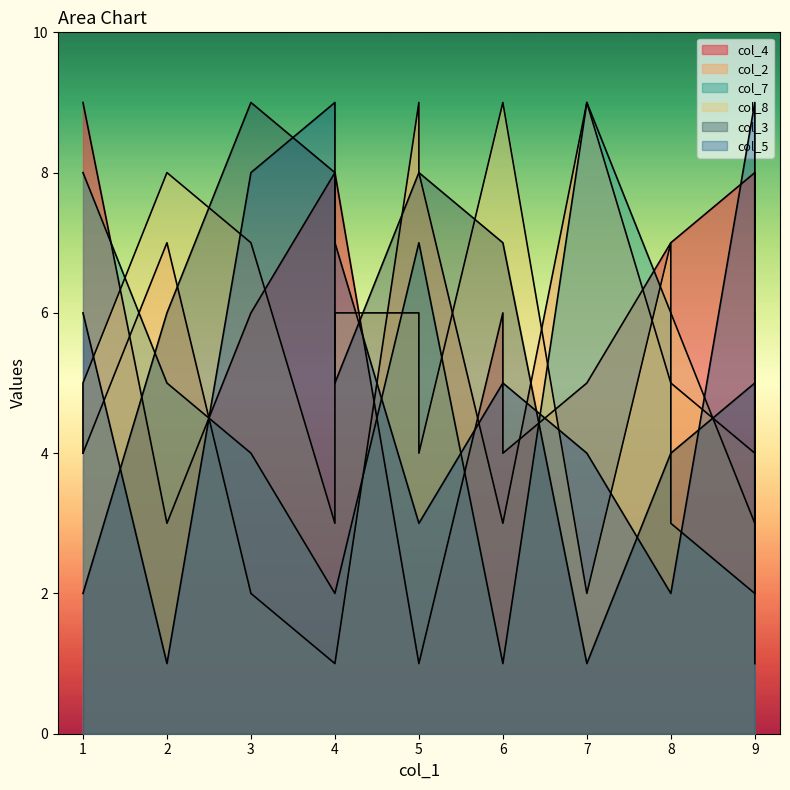

Between 8 and 5, which is larger?

5